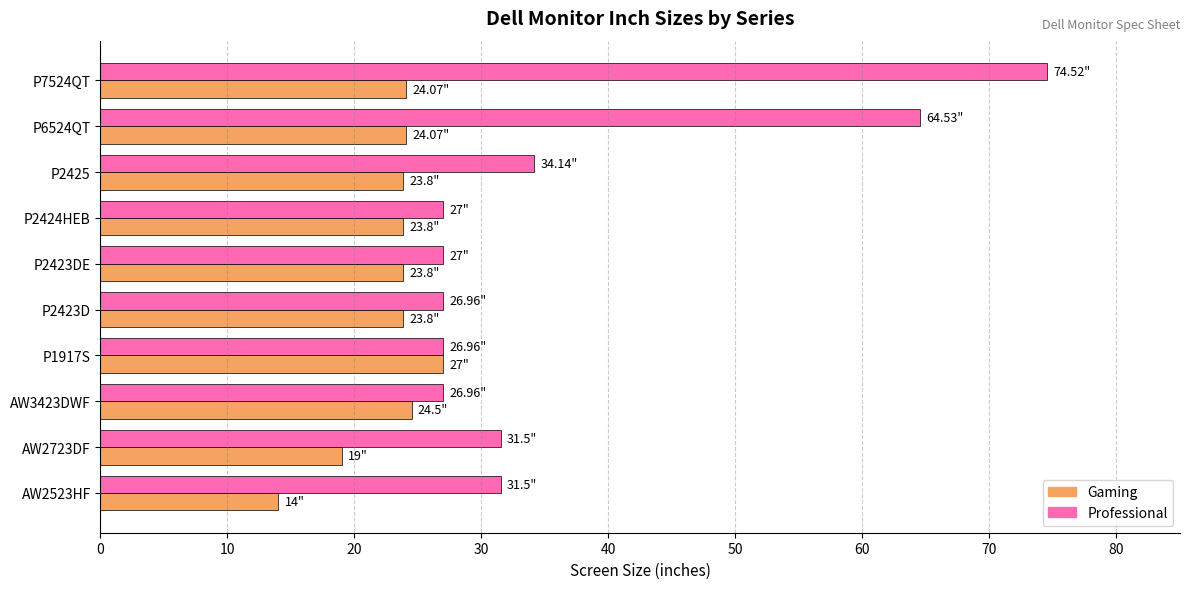

Is the value of Professional at P1917S greater than the value of Gaming at AW2723DF?

Yes